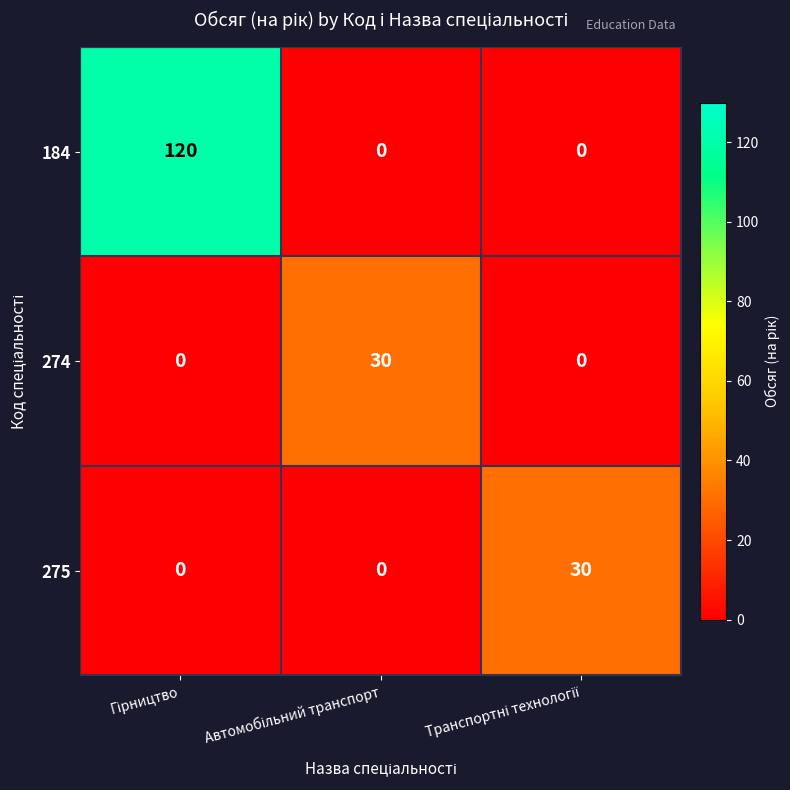

Which series has the largest total across all categories?

184